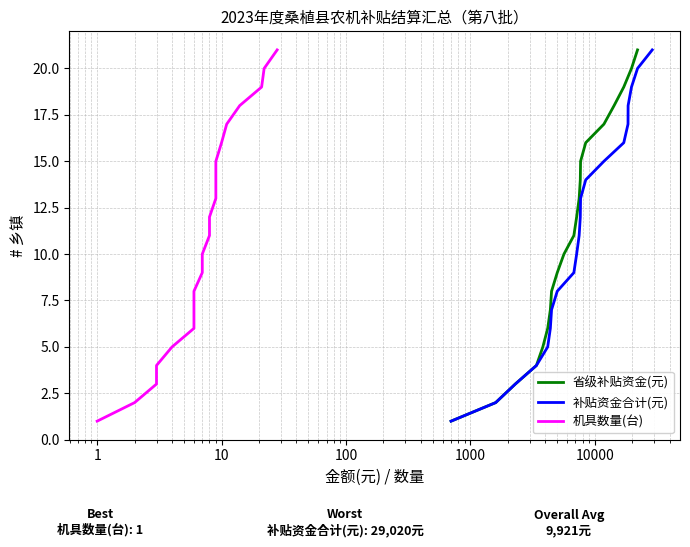

How many categories are shown in the chart?

21